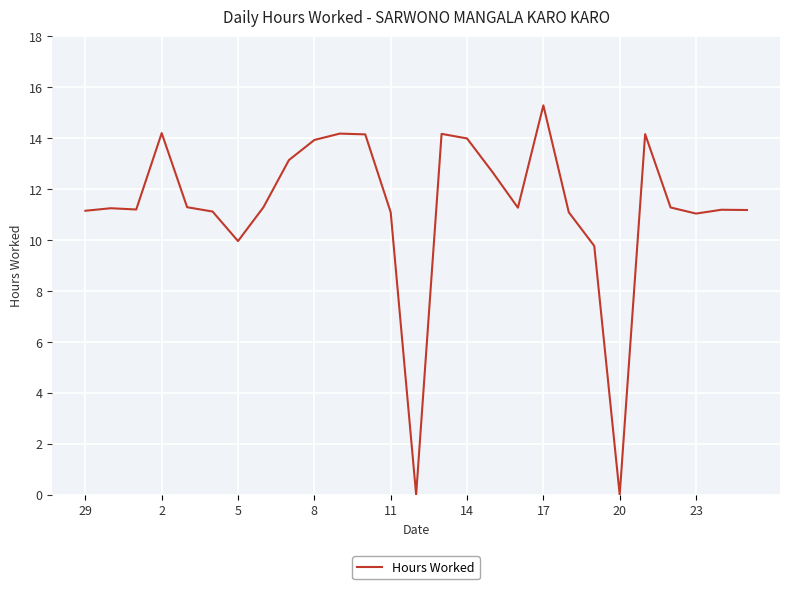

What is the difference between the maximum and minimum values?

15.3